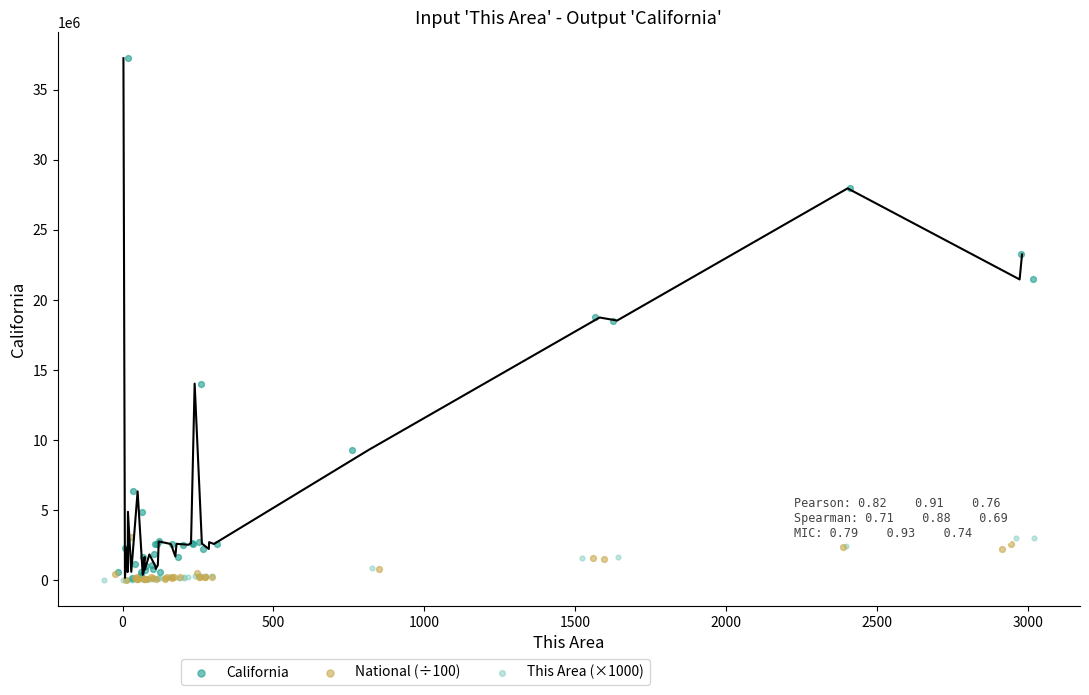

Which series has the largest Y range (max minus min)?

California